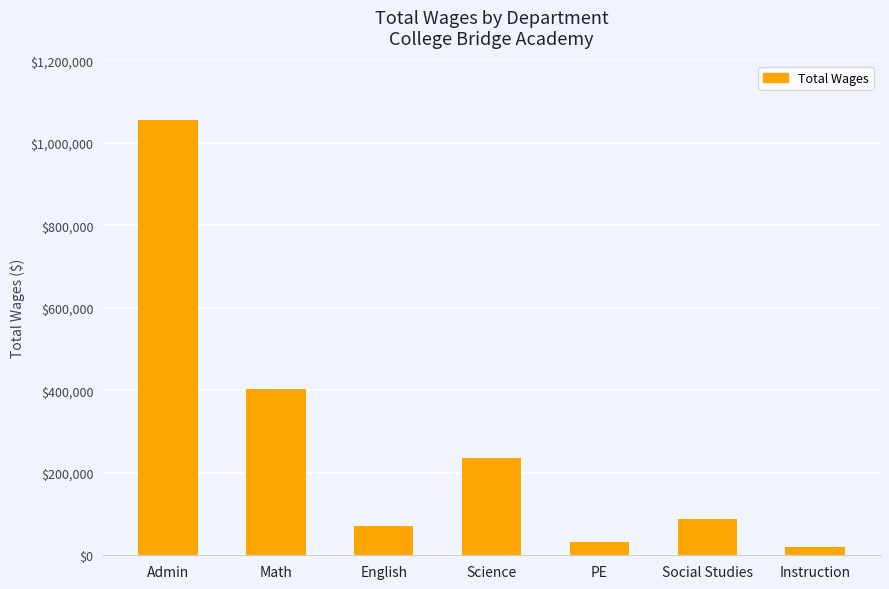

What position from the left is PE?

5